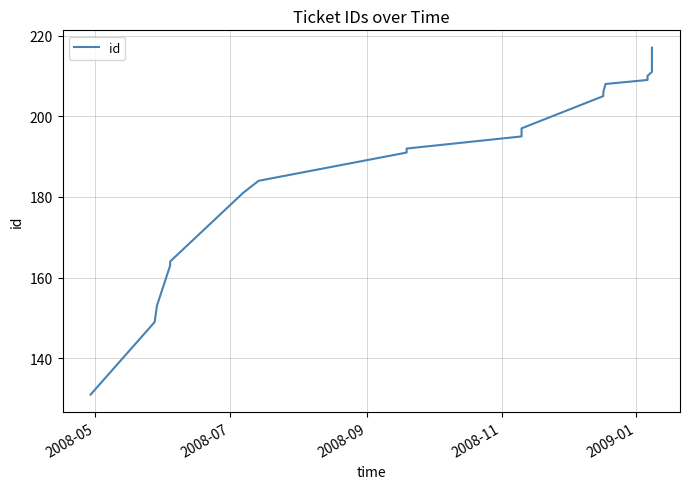

What is the value of the 6th point from the left?

181